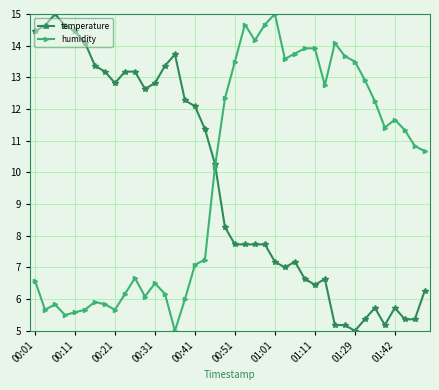

What is the difference between the second highest and minimum values in the temperature series?

9.6